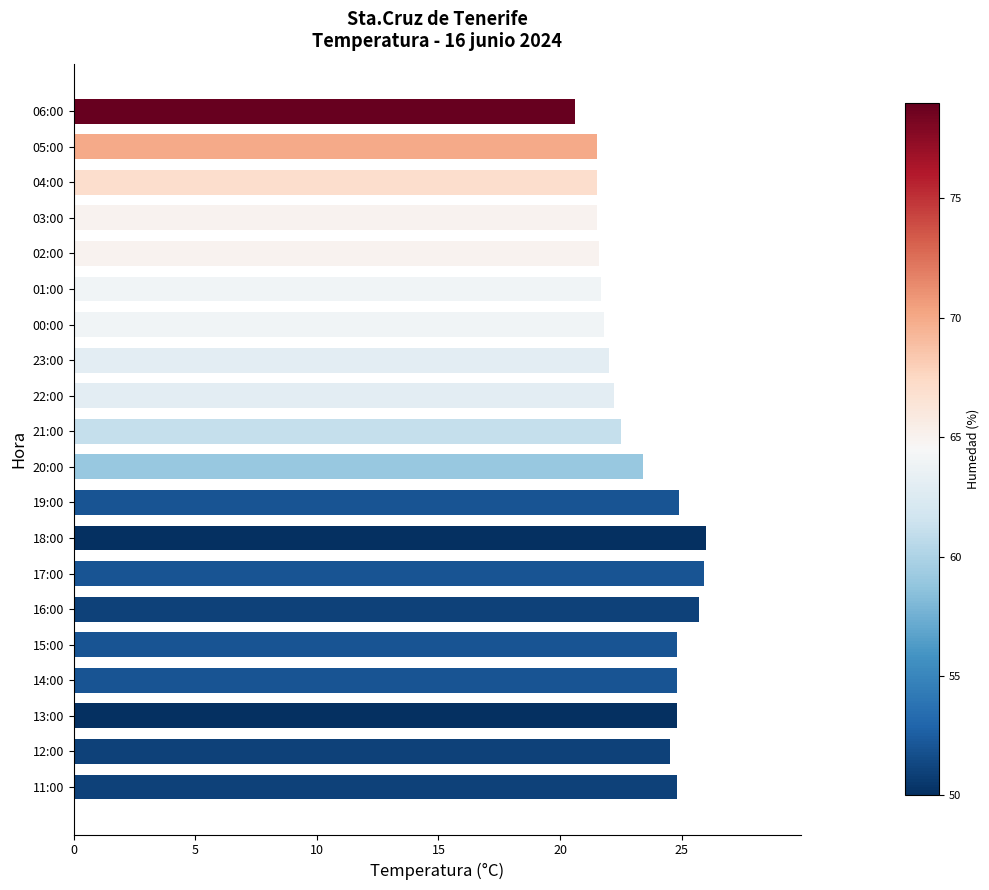

What is the sum of all values?

466.5